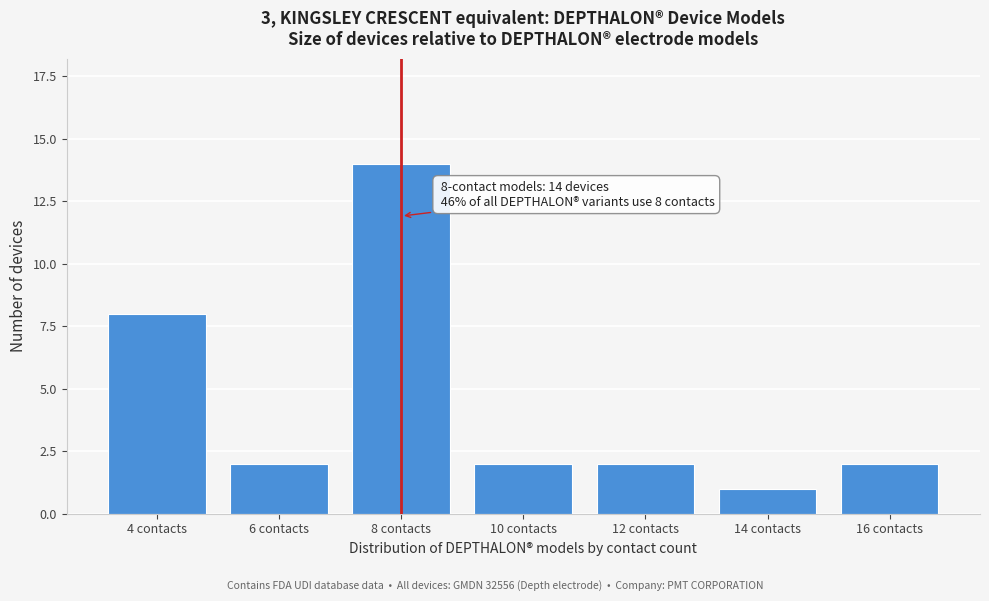

Reading left to right, transcribe all the data shown in this chart.

4 contacts=8	6 contacts=2	8 contacts=14	10 contacts=2	12 contacts=2	14 contacts=1	16 contacts=2